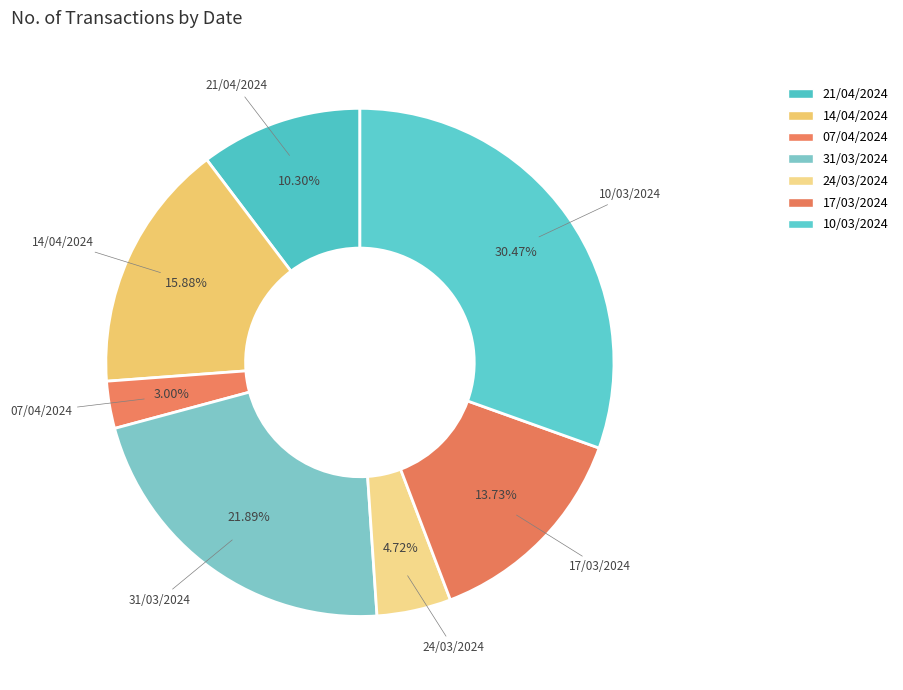

Do 14/04/2024 and 10/03/2024 together represent more than half of the pie?

No